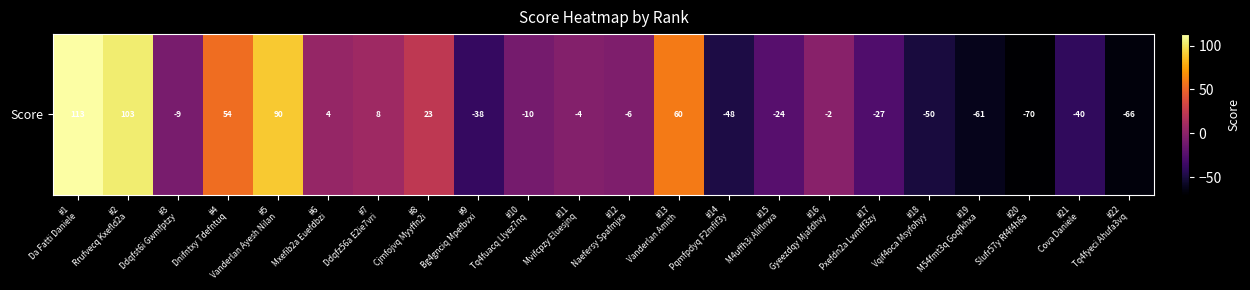

How many values are below -6?

11